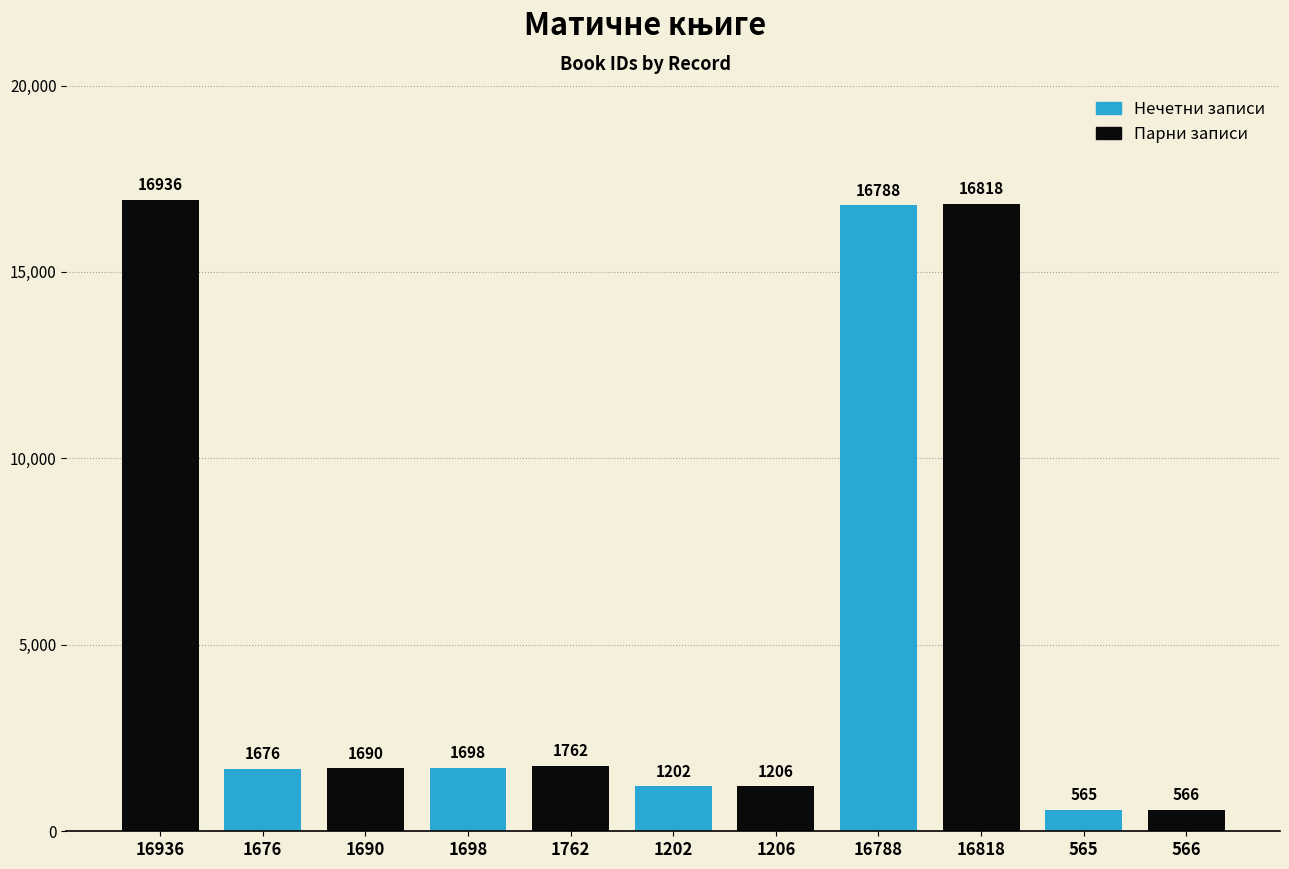

What is the approximate value at 1206?

1206